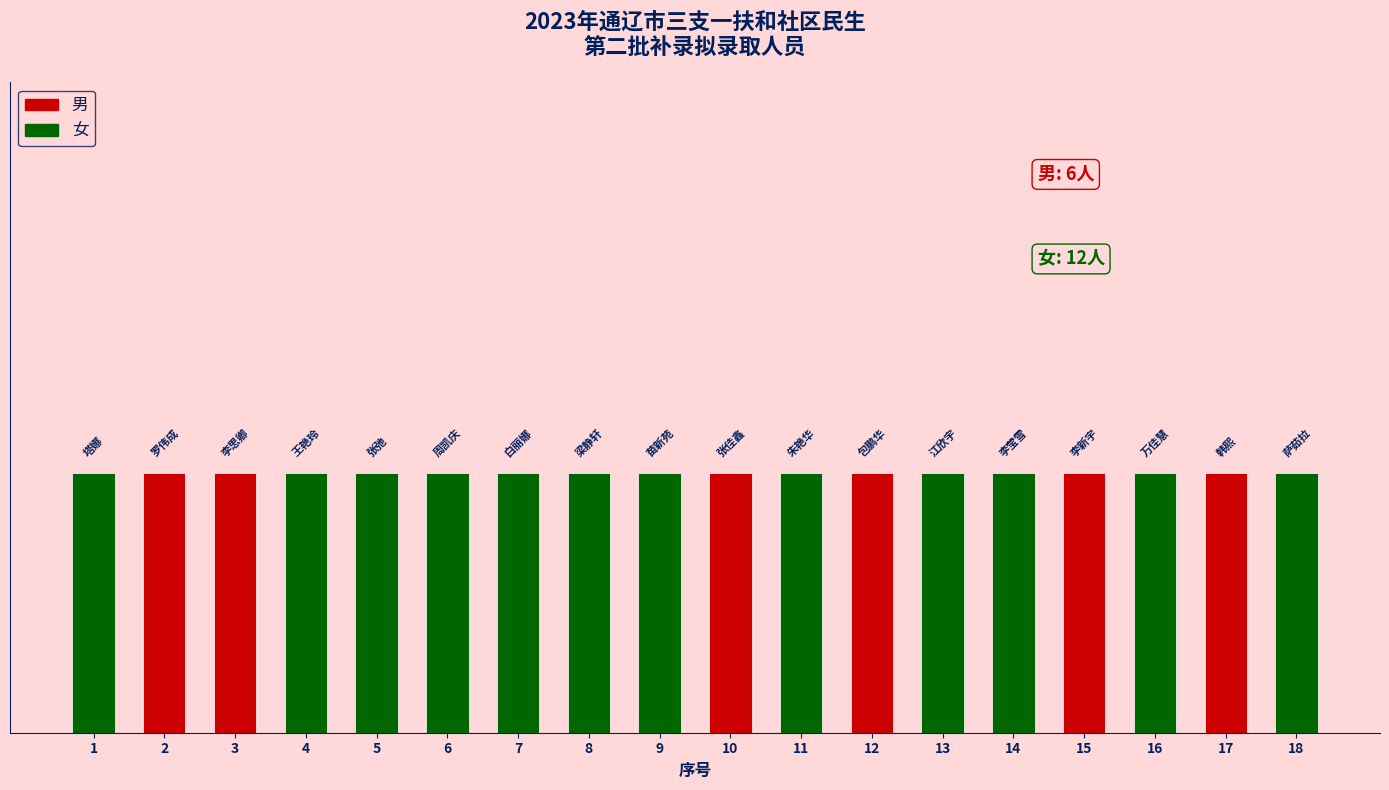

Does the chart contain stacked bars?

No